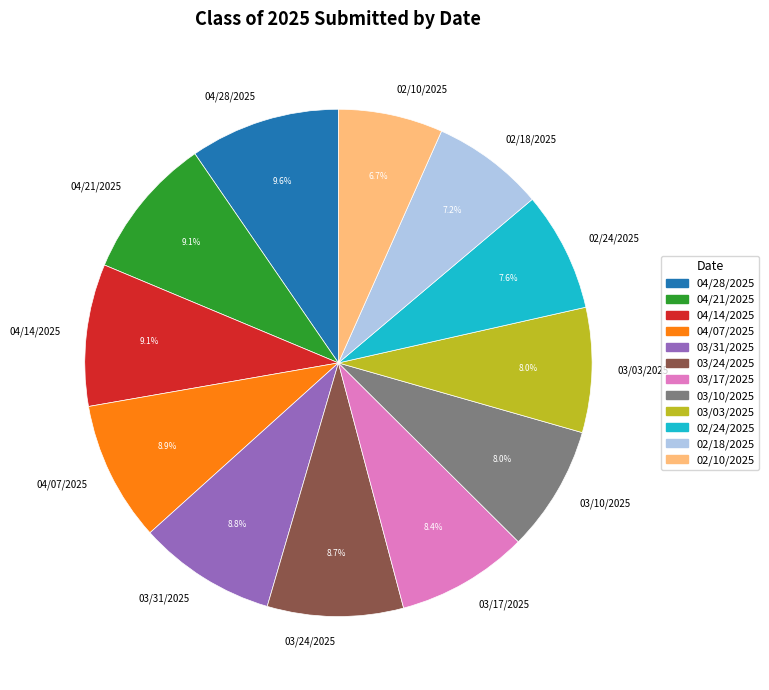

What is the ratio of the value at 02/10/2025 to the value at 03/10/2025?

0.8